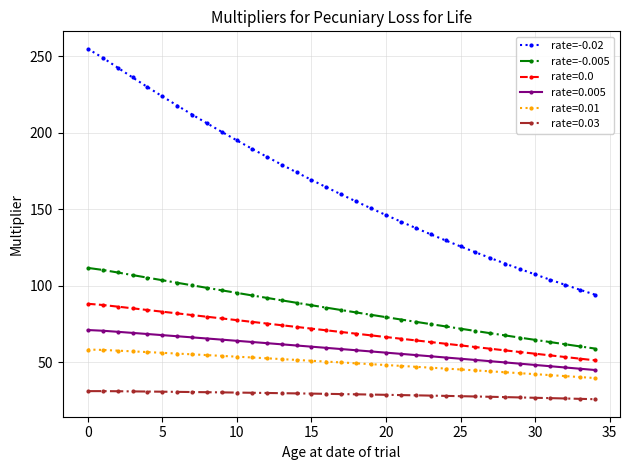

List the series in order of their peak value, lowest first.

rate=0.03, rate=0.01, rate=0.005, rate=0.0, rate=-0.005, rate=-0.02